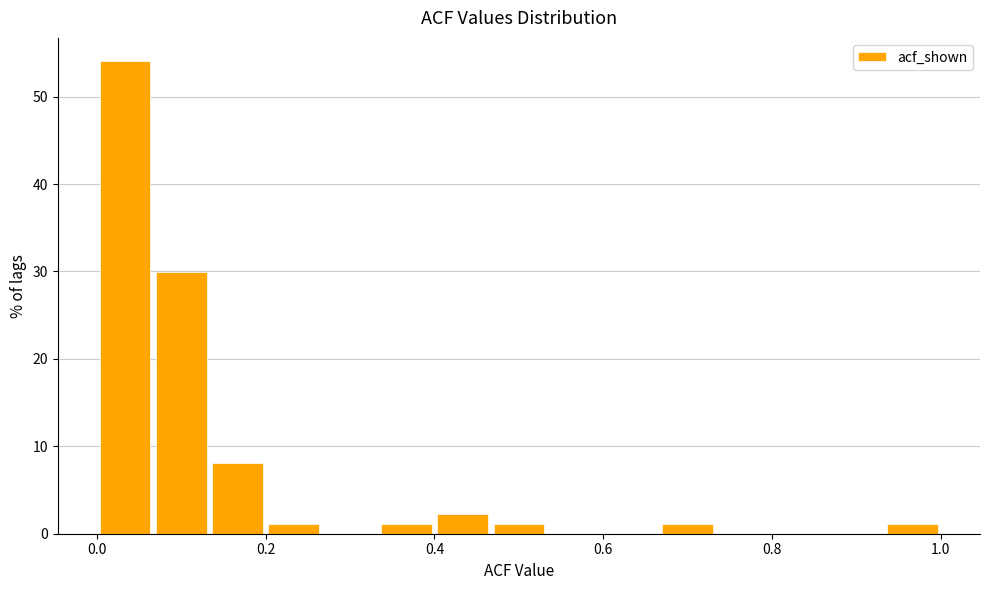

Read against the x-axis, roughly where is the centre of the tallest bar?

0.04